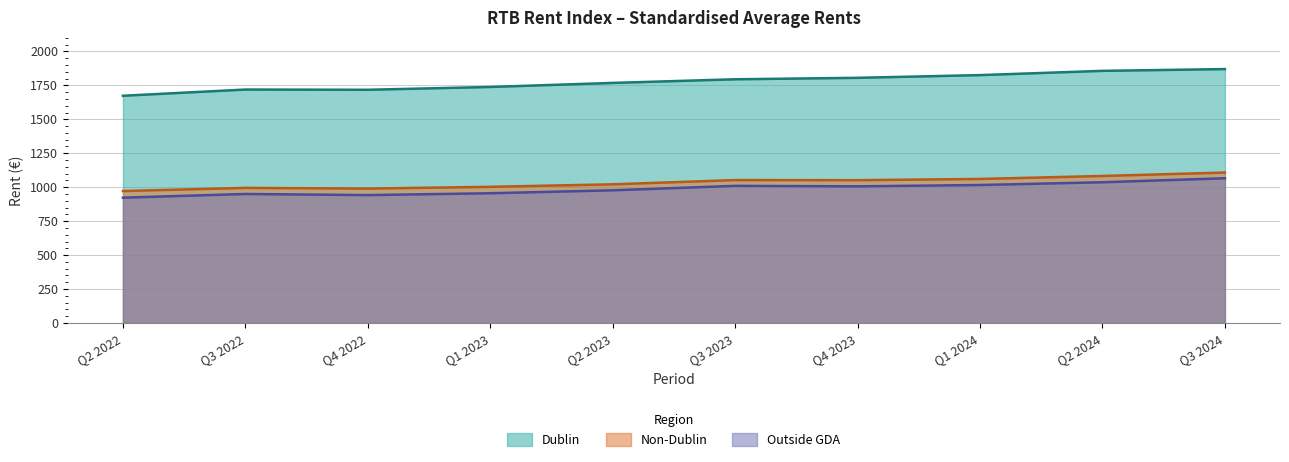

How many categories are shown in the chart?

10